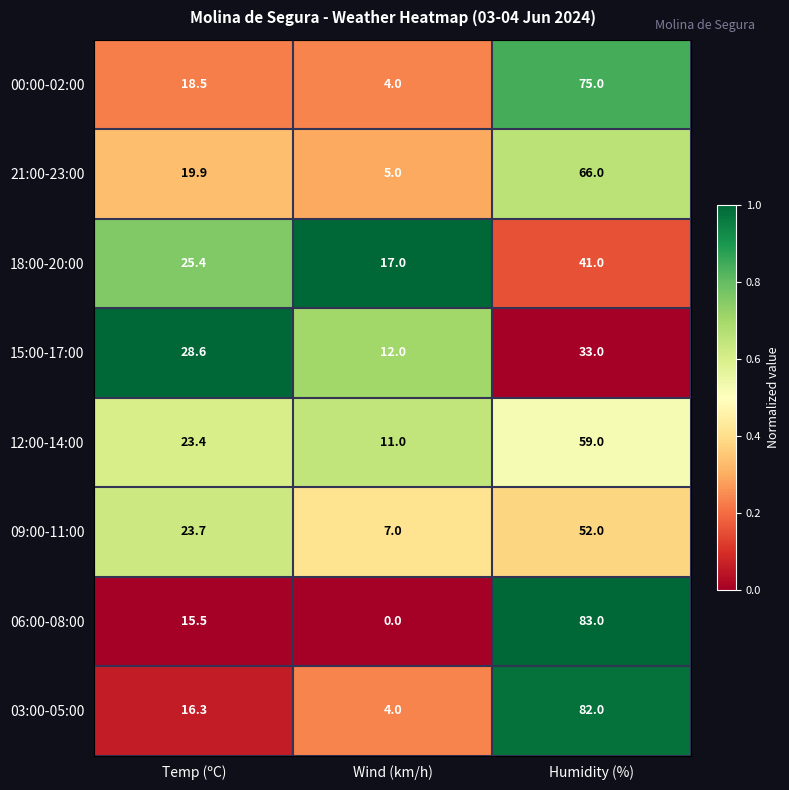

Reading left to right, list all the values displayed in this chart.

00:00-02:00: 18.5	4.0	75.0
21:00-23:00: 19.9	5.0	66.0
18:00-20:00: 25.4	17.0	41.0
15:00-17:00: 28.6	12.0	33.0
12:00-14:00: 23.4	11.0	59.0
09:00-11:00: 23.7	7.0	52.0
06:00-08:00: 15.5	0.0	83.0
03:00-05:00: 16.3	4.0	82.0